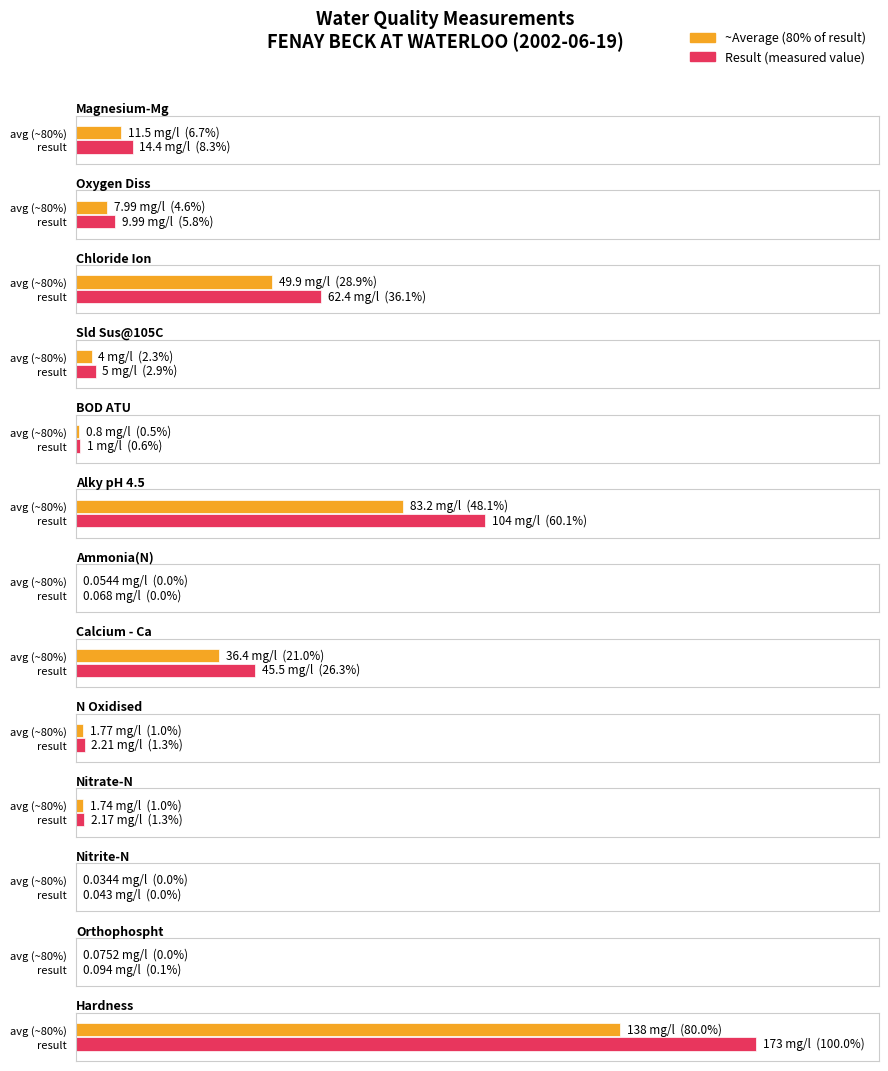

Is it true that the value at pH is 2.2?

False